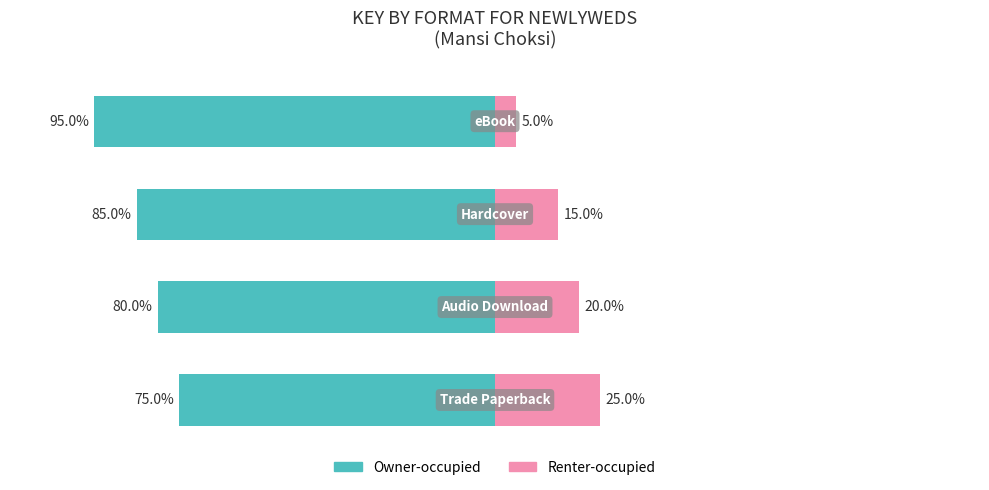

Which series has the widest spread of values?

Owner-occupied